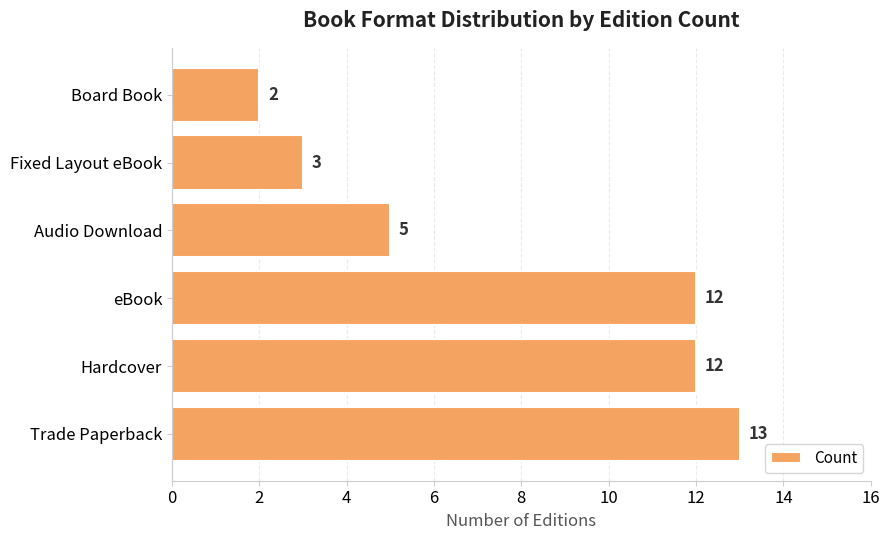

At which category does the chart reach its peak across all series?

Trade Paperback